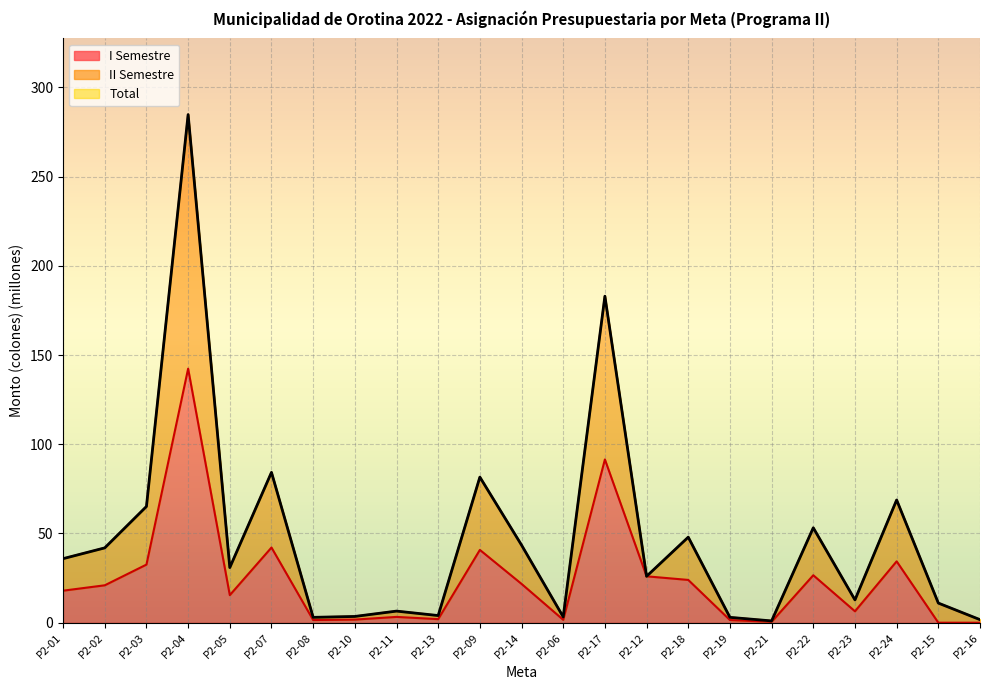

Reading right to left, what are all the values shown in this chart?

I Semestre: 0.0	0.0	34.4	6.4	26.6	0.5	1.5	24.0	26.0	91.5	1.6	21.8	40.8	2.0	3.2	1.8	1.5	42.1	15.5	142.4	32.6	21.0	17.9
II Semestre: 1.7	11.0	68.8	12.8	53.2	1.0	3.0	47.9	26.0	183.0	3.2	43.5	81.6	4.0	6.5	3.5	3.0	84.3	30.9	284.8	65.1	41.9	35.9
Total: 1.7	11.0	68.8	12.8	53.2	1.0	3.0	47.9	26.0	183.0	3.2	43.5	81.6	4.0	6.5	3.5	3.0	84.3	30.9	284.8	65.1	41.9	35.9